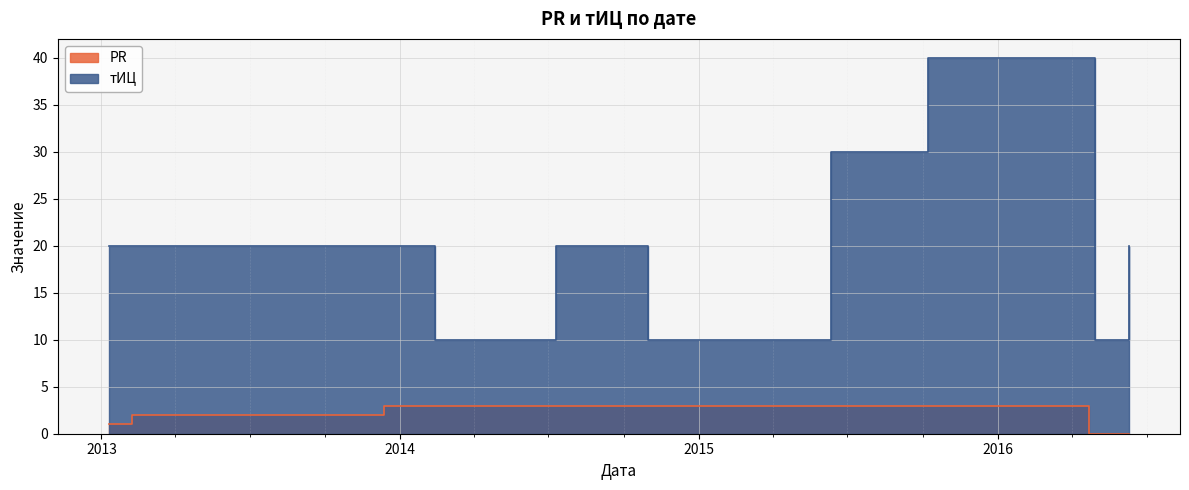

Rank the series at 2015-10-08 from lowest to highest value.

PR, тИЦ